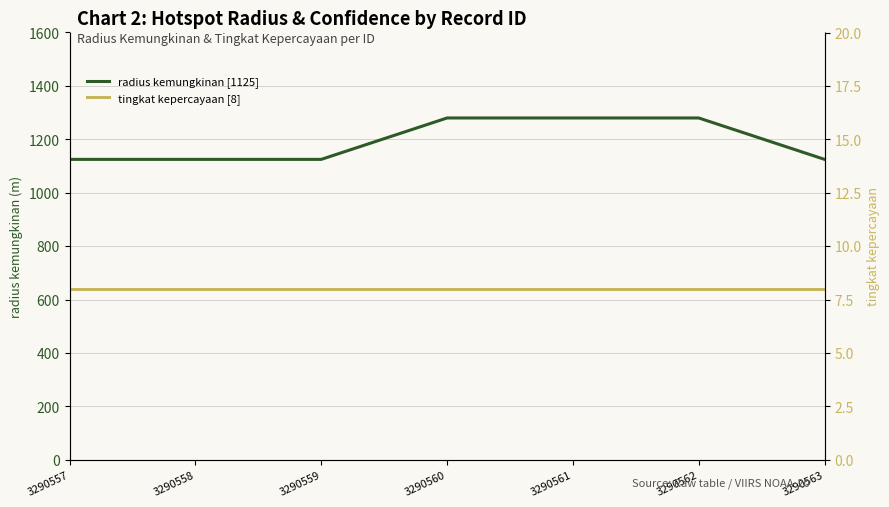

What is the lowest value of the radius kemungkinan [1125] series?

1125